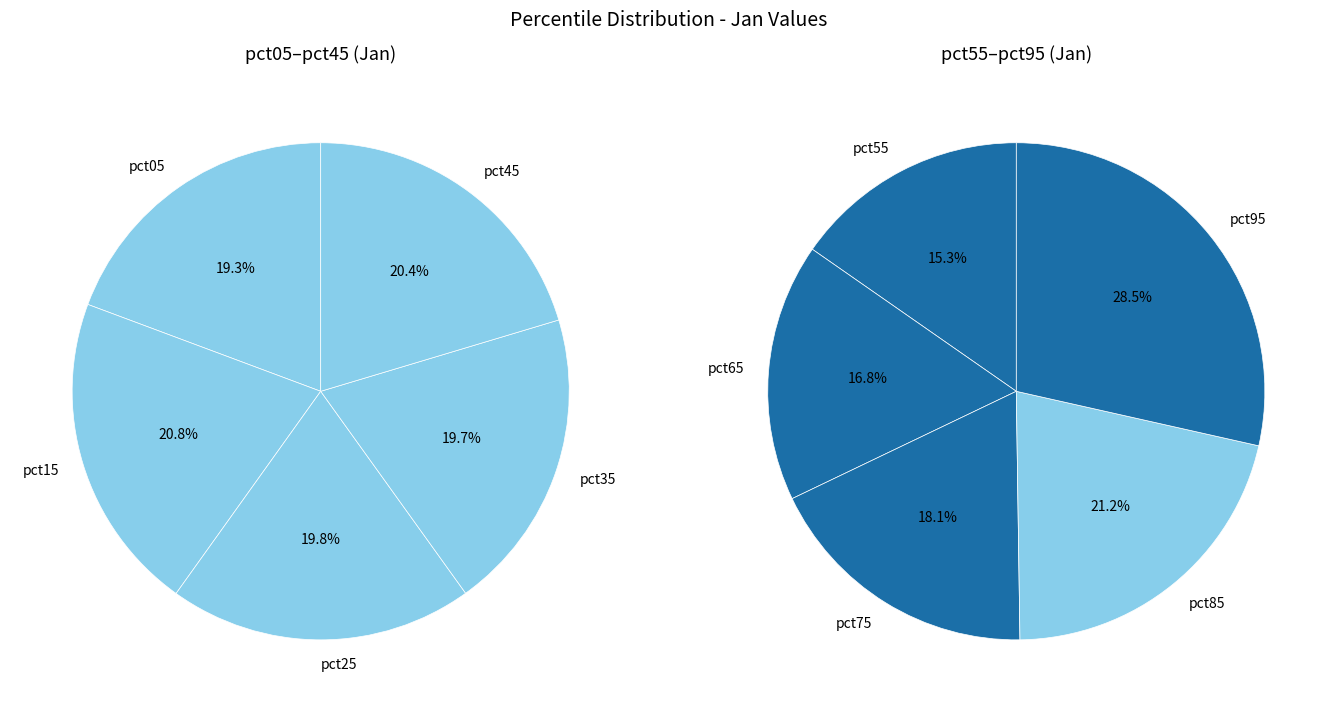

Which slice is the smallest?

pct05